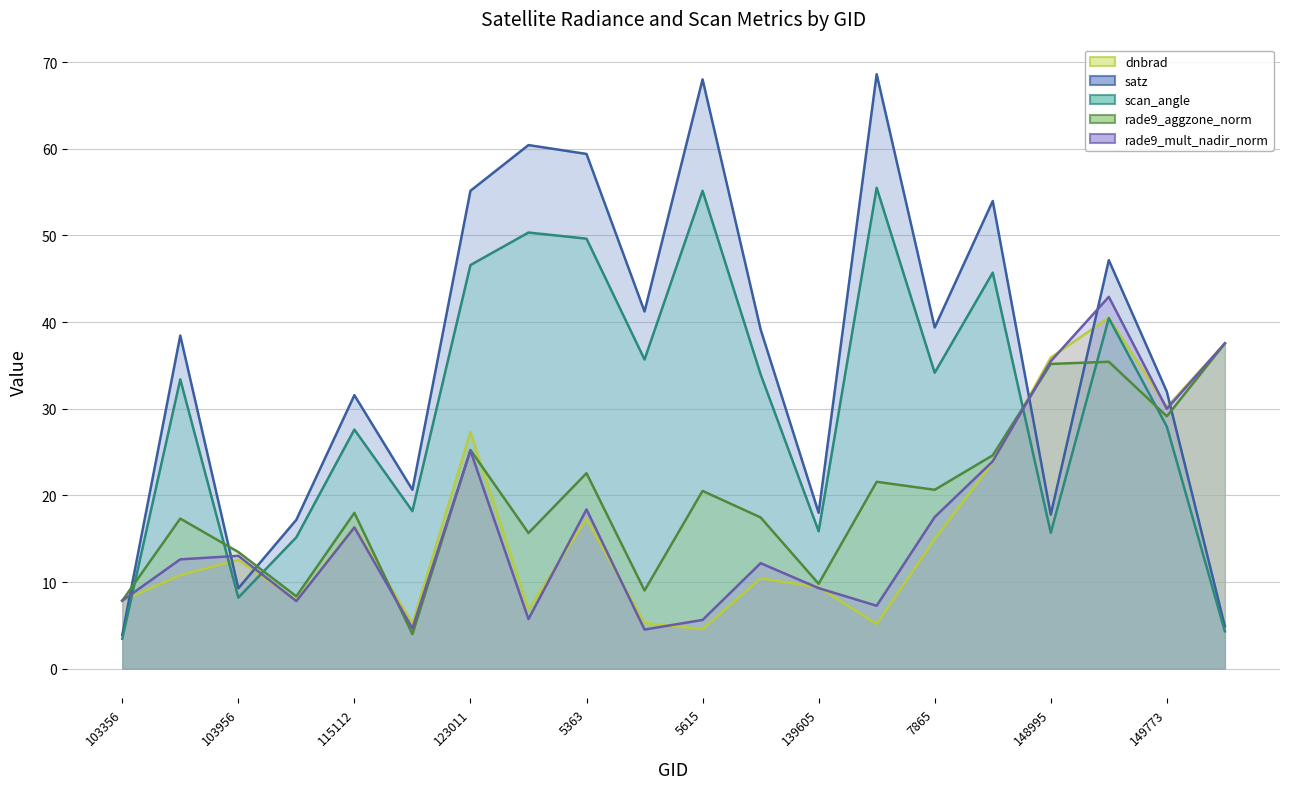

What are all the series names shown in the legend?

dnbrad, satz, scan_angle, rade9_aggzone_norm, rade9_mult_nadir_norm